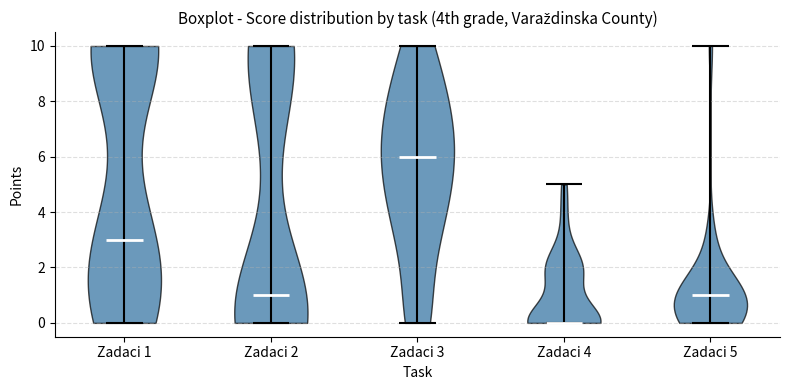

Reading left to right, read every violin against the y-axis: where its median line is, and the lowest and highest points it reaches. The values are not printed on the chart, so give them approximately, as read against the axis.

Zadaci 1: median line 3, lowest point 0, highest point 10
Zadaci 2: median line 1, lowest point 0, highest point 10
Zadaci 3: median line 6, lowest point 0, highest point 10
Zadaci 4: median line 0, lowest point 0, highest point 5
Zadaci 5: median line 1, lowest point 0, highest point 10